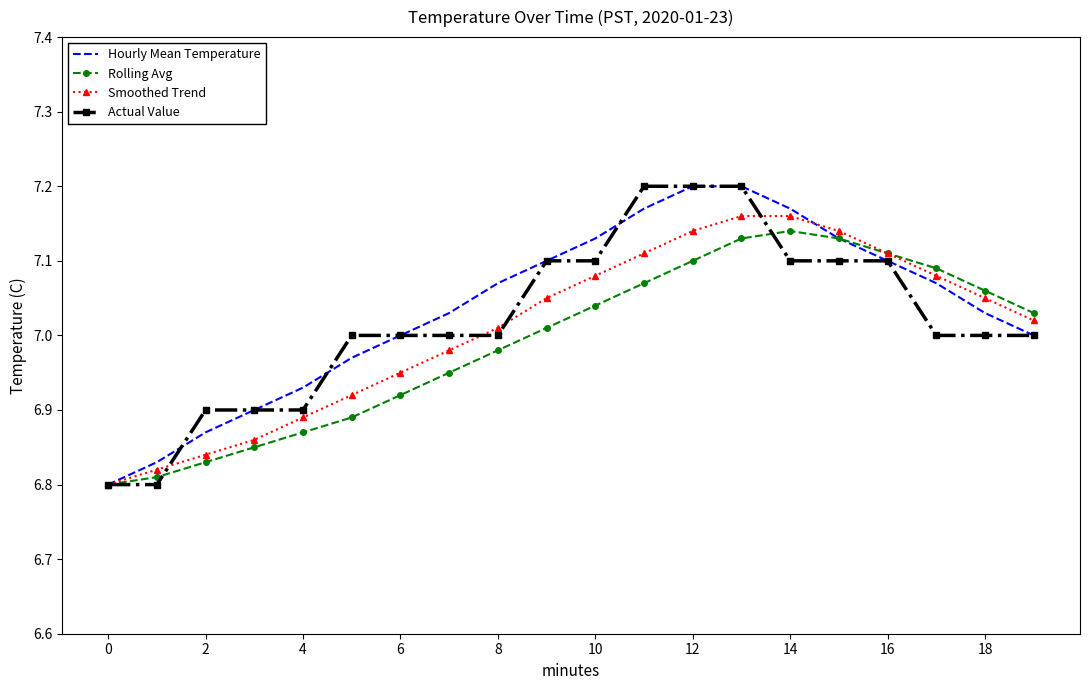

At how many categories does at least one series exceed 7?

13